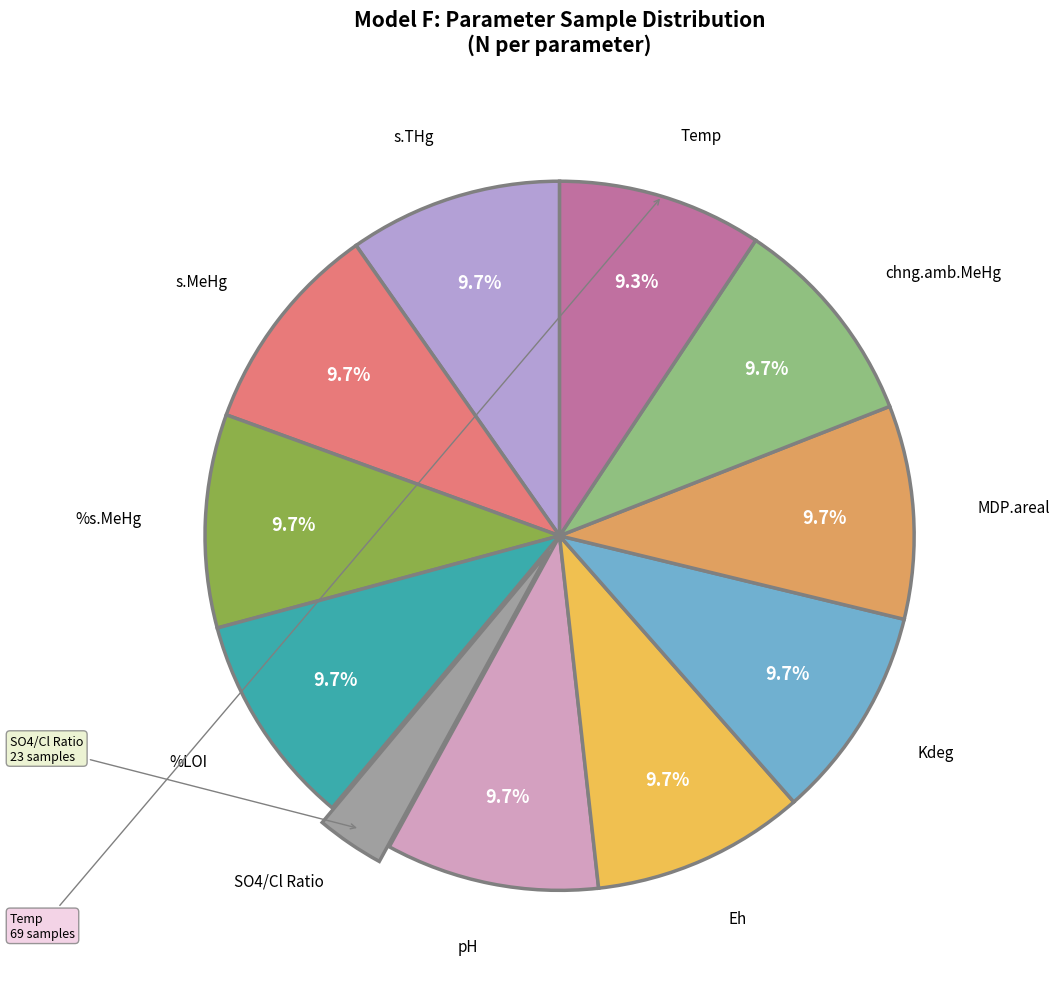

How many slices are in this pie chart?

11